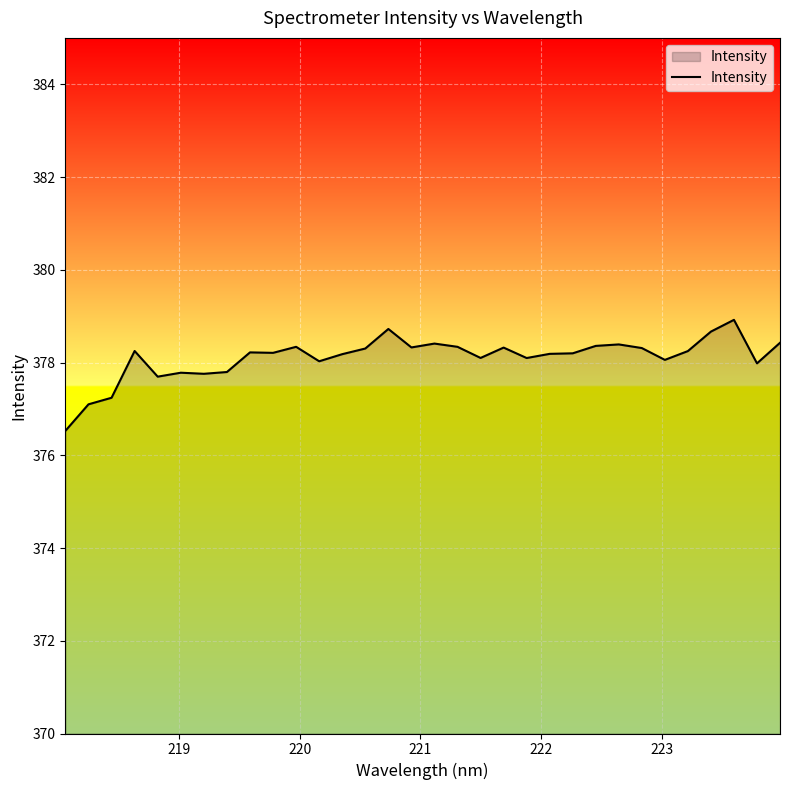

What is the minimum value shown in the chart?

376.5